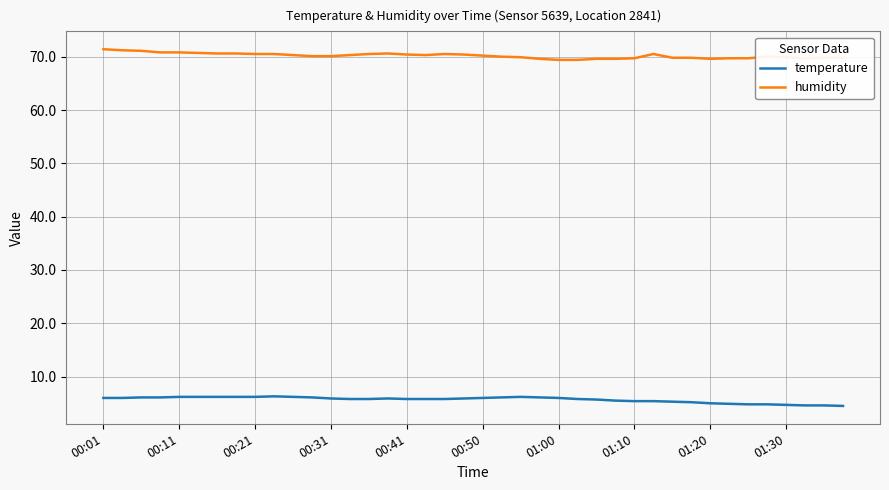

Does the chart have visible grid lines?

Yes